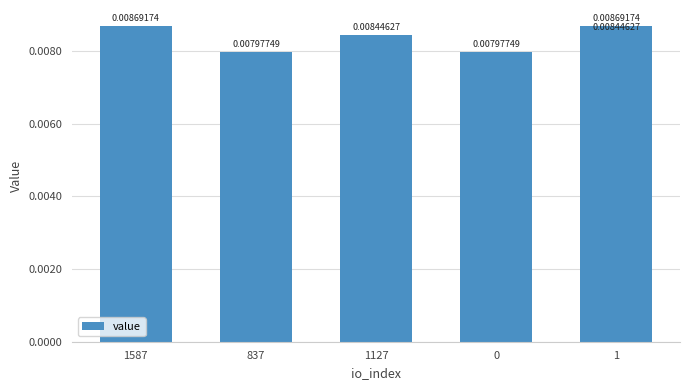

True or false: the data shows 0.0 at 837.

False